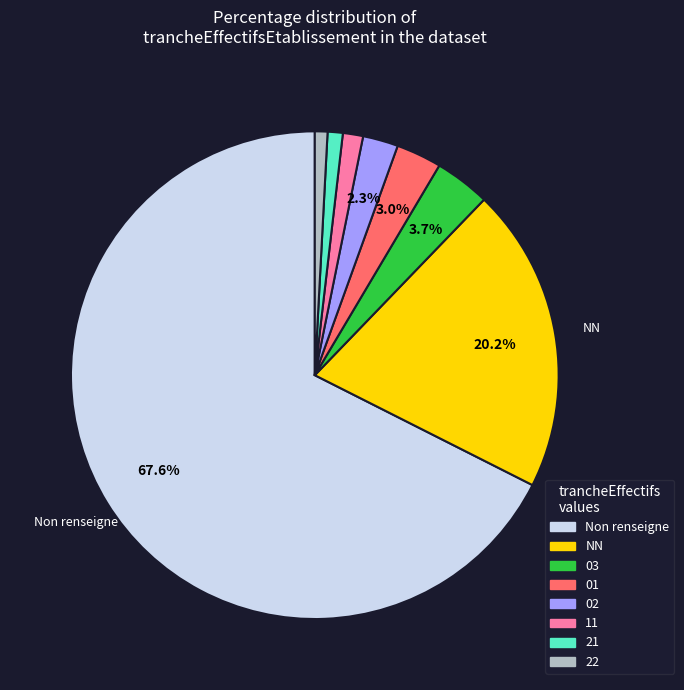

How much of the chart is everything except NN?

79.8%